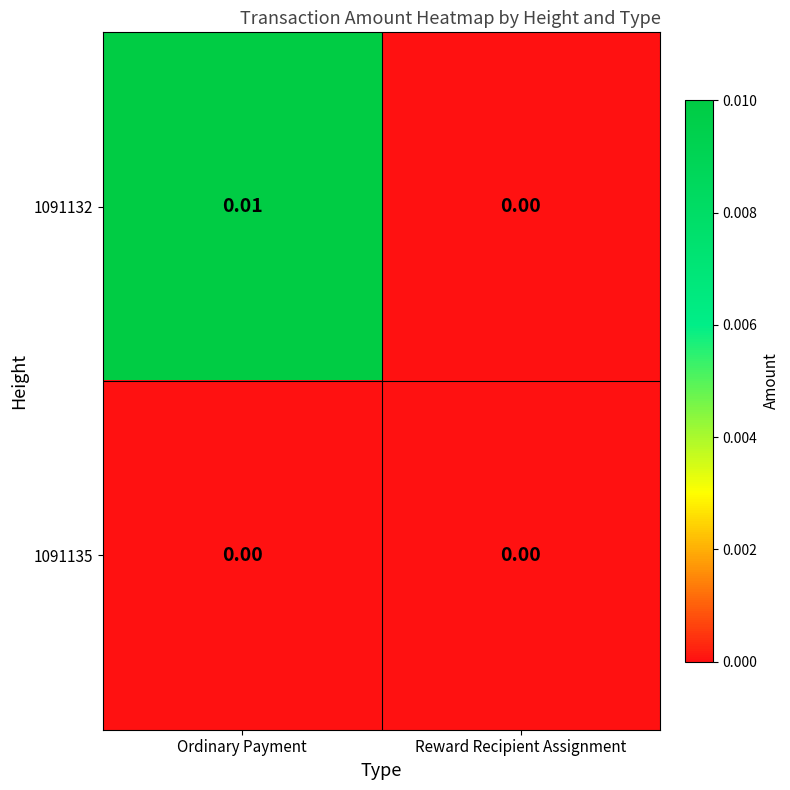

Rank the series by their maximum value, from lowest to highest.

1091135, 1091132